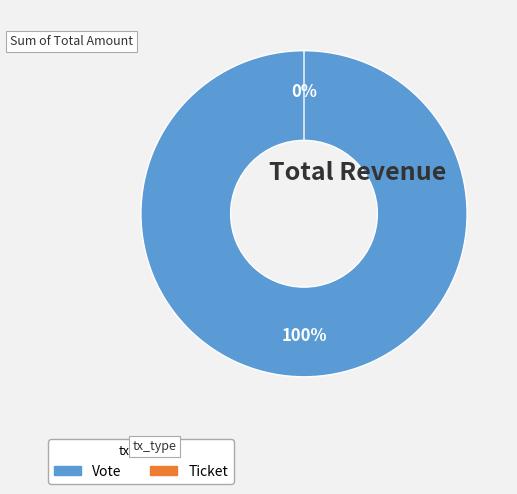

Rank the categories by value from lowest to highest.

Ticket, Vote